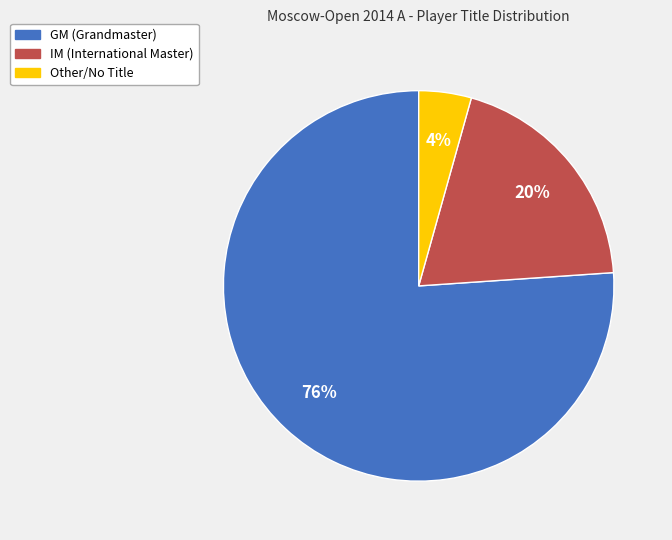

What is the majority slice?

GM